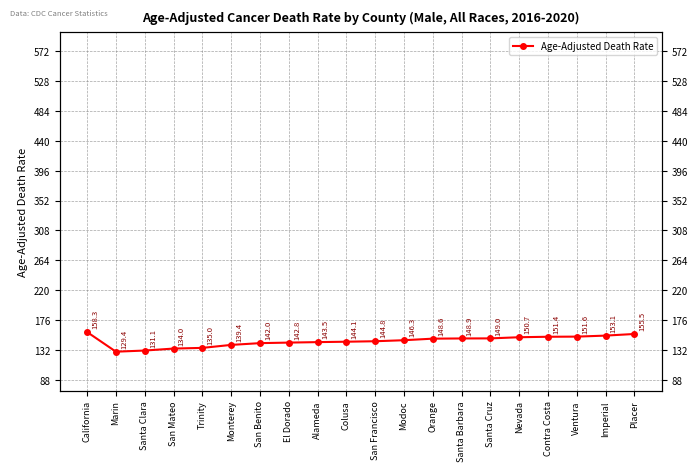

The value at Monterey is 139.4. True or false?

True